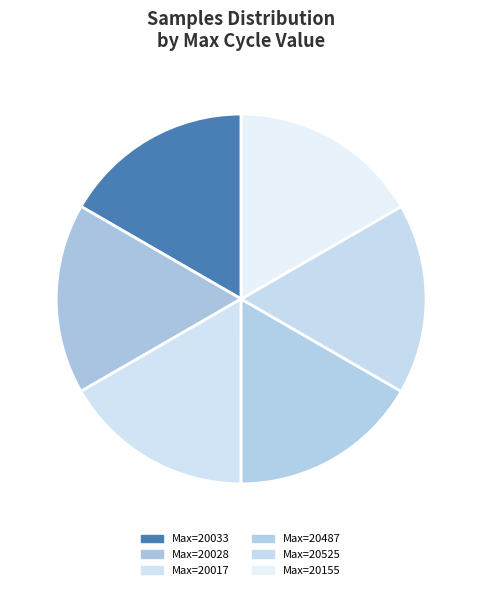

How many segments does this pie chart have?

6